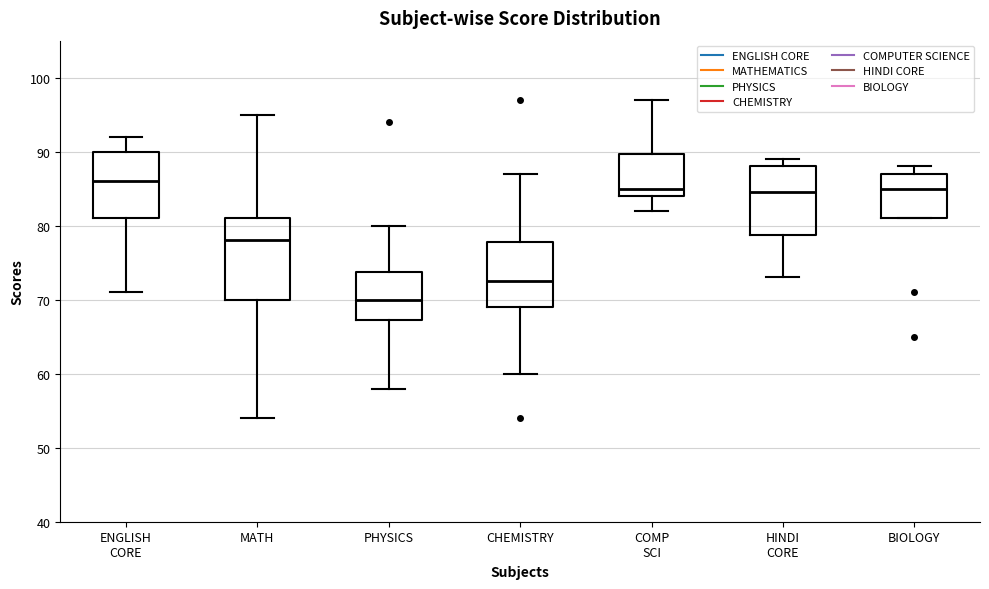

Reading left to right, transcribe this box plot: for each box, give where its median line is, the range the box spans, and where its two whiskers end, as read against the y-axis. The values are not printed on the chart, so give them approximately, as read against the axis.

ENGLISH CORE: median 86, box 81 to 90, whiskers 71 to 92
MATH: median 78, box 70 to 81, whiskers 54 to 95
PHYSICS: median 70, box 67 to 74, whiskers 58 to 80
CHEMISTRY: median 73, box 69 to 78, whiskers 60 to 87
COMP SCI: median 85, box 84 to 90, whiskers 82 to 97
HINDI CORE: median 85, box 79 to 88, whiskers 73 to 89
BIOLOGY: median 85, box 81 to 87, whiskers 81 to 88